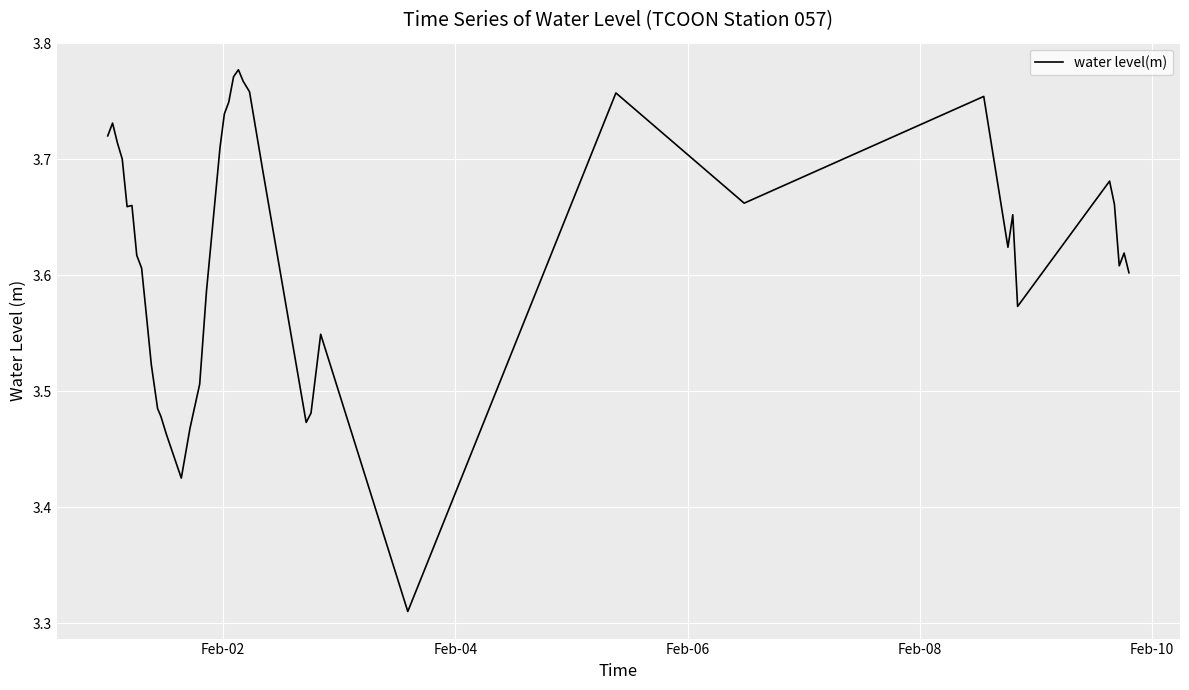

How many values are between 3 and 4?

40